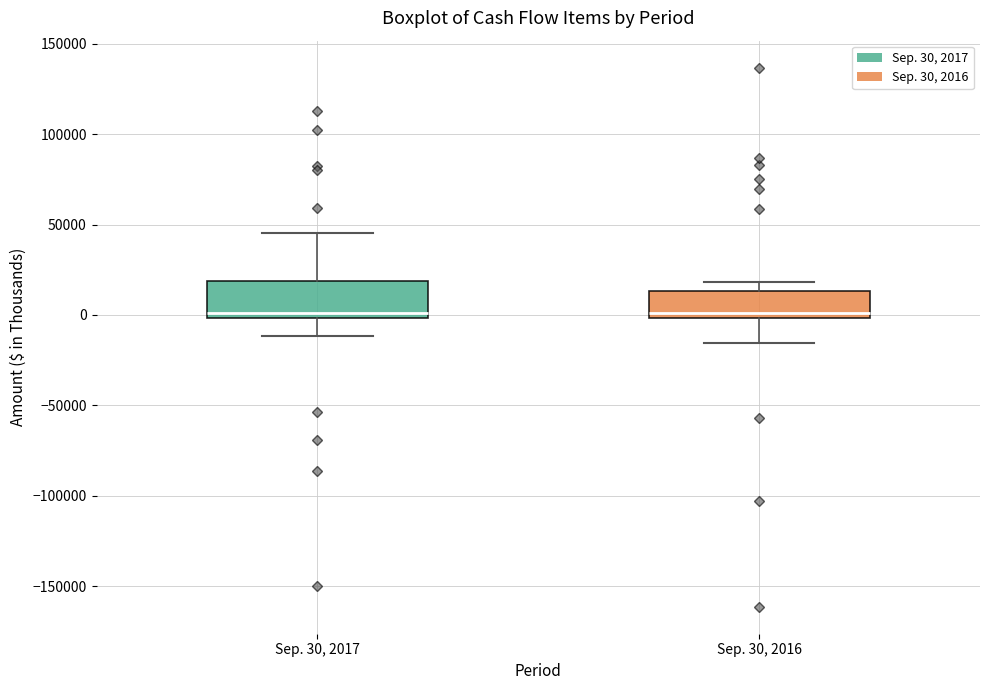

Reading left to right, transcribe this box plot: for each box, give where its median line is, the range the box spans, and where its two whiskers end, as read against the y-axis. The values are not printed on the chart, so give them approximately, as read against the axis.

Sep. 30, 2017: median 0 (just above the box's lower edge), box 0 to 20000, whiskers -10000 to 45000
Sep. 30, 2016: median 0 (just above the box's lower edge), box 0 to 15000, whiskers -15000 to 20000